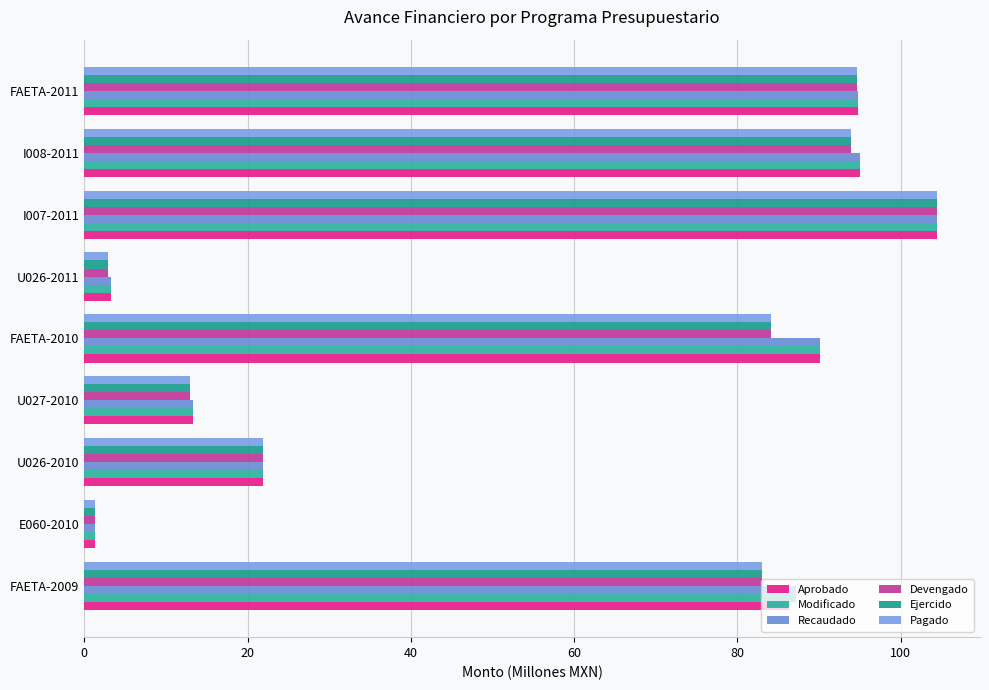

What are all the series names shown in the legend?

Aprobado, Modificado, Recaudado, Devengado, Ejercido, Pagado